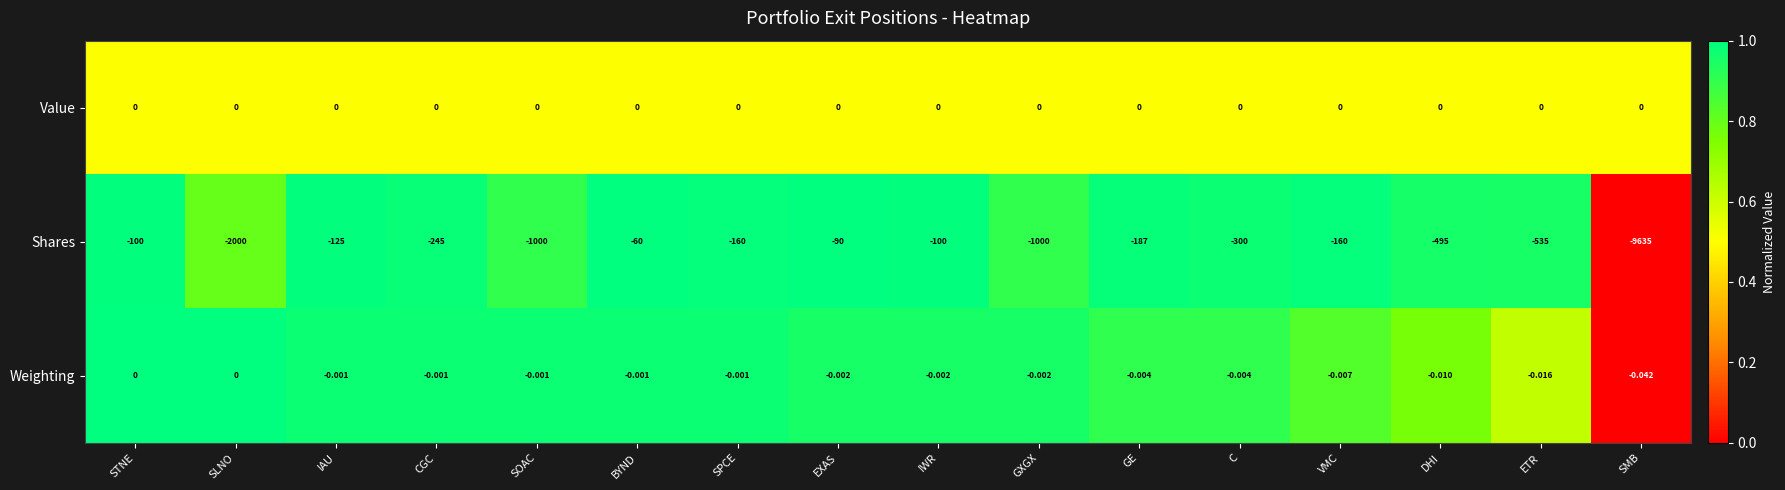

How many data points in Shares are above -187?

7